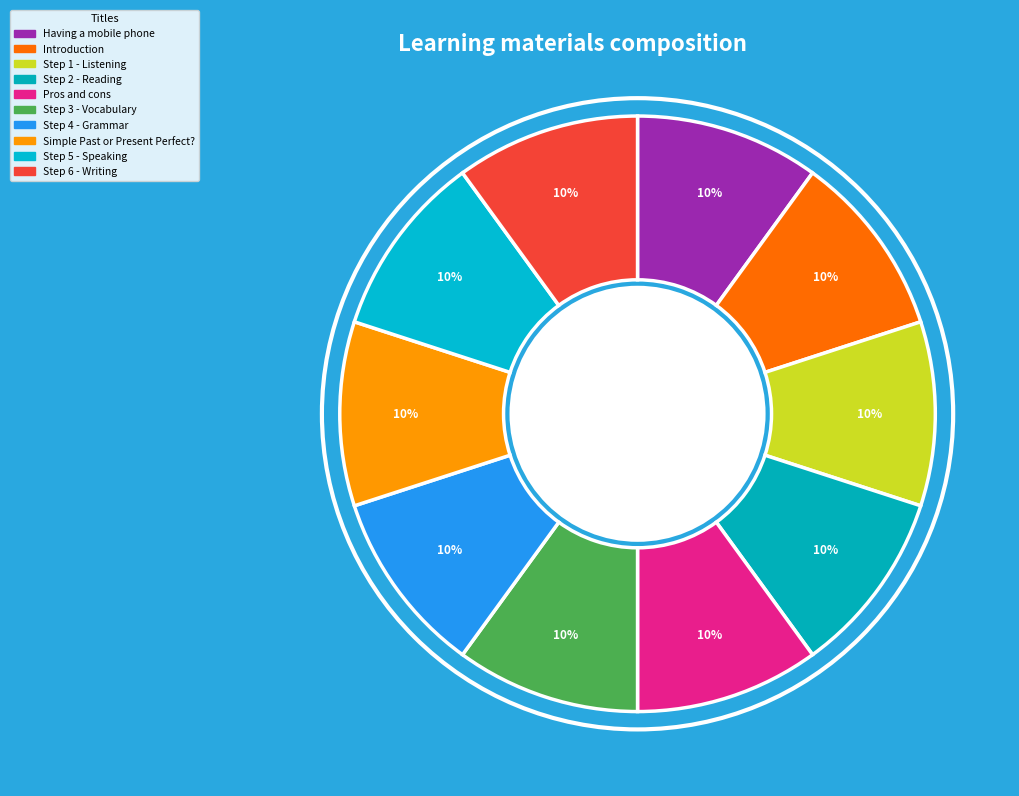

To the nearest percent, what percentage of the pie is Step 1 - Listening?

10%